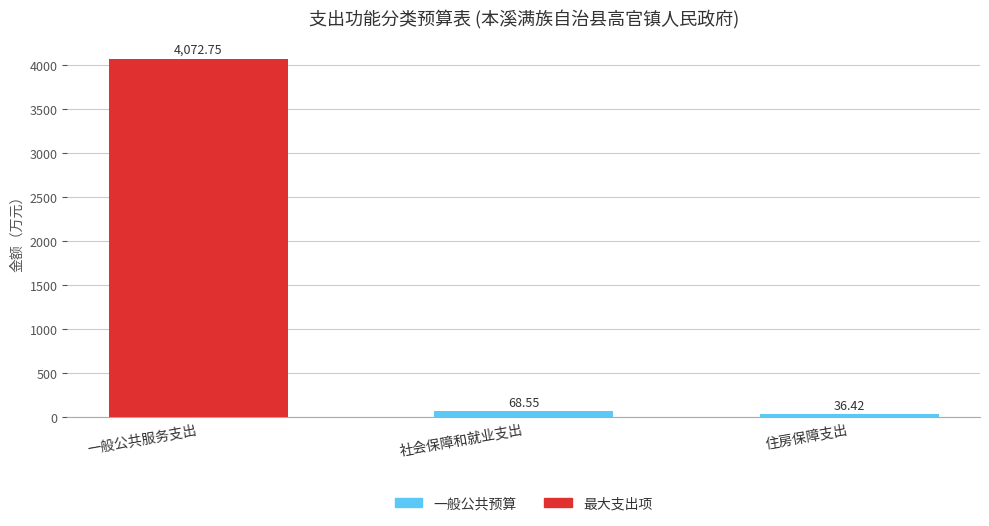

At which category does the chart reach its peak across all series?

一般公共服务支出